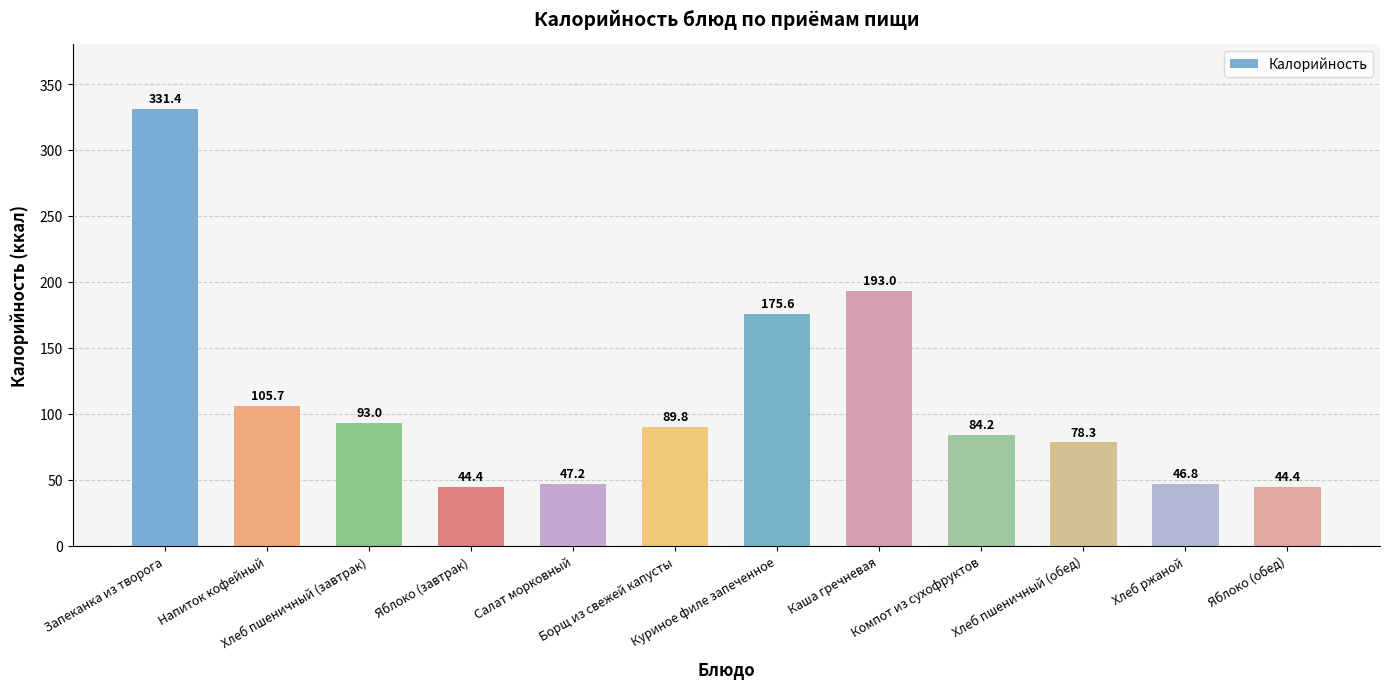

What position from the right is Хлеб пшеничный (завтрак)?

10